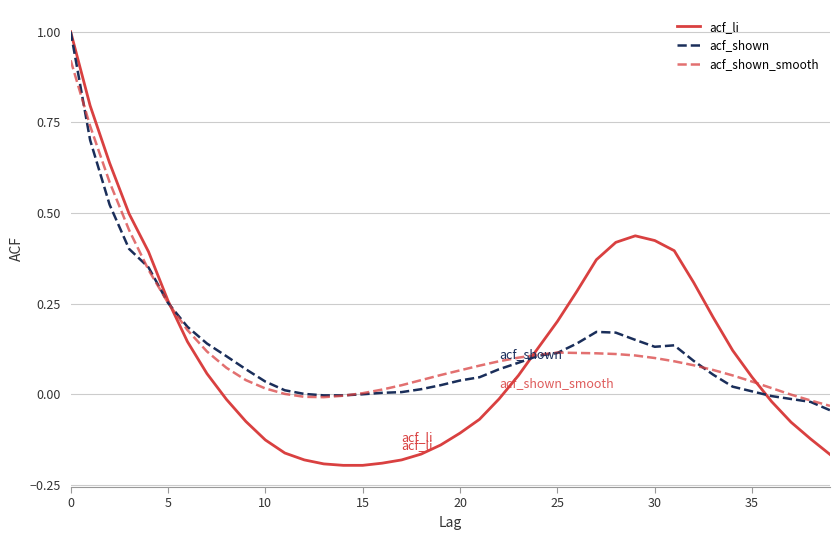

What is the greatest value displayed?

1.0